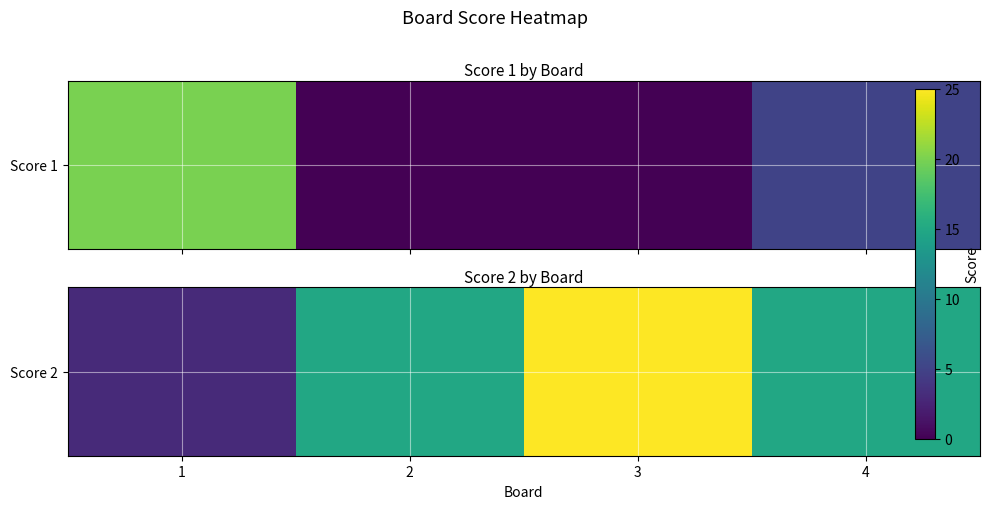

Rank the categories by value from highest to lowest.

3, 2, 4, 1